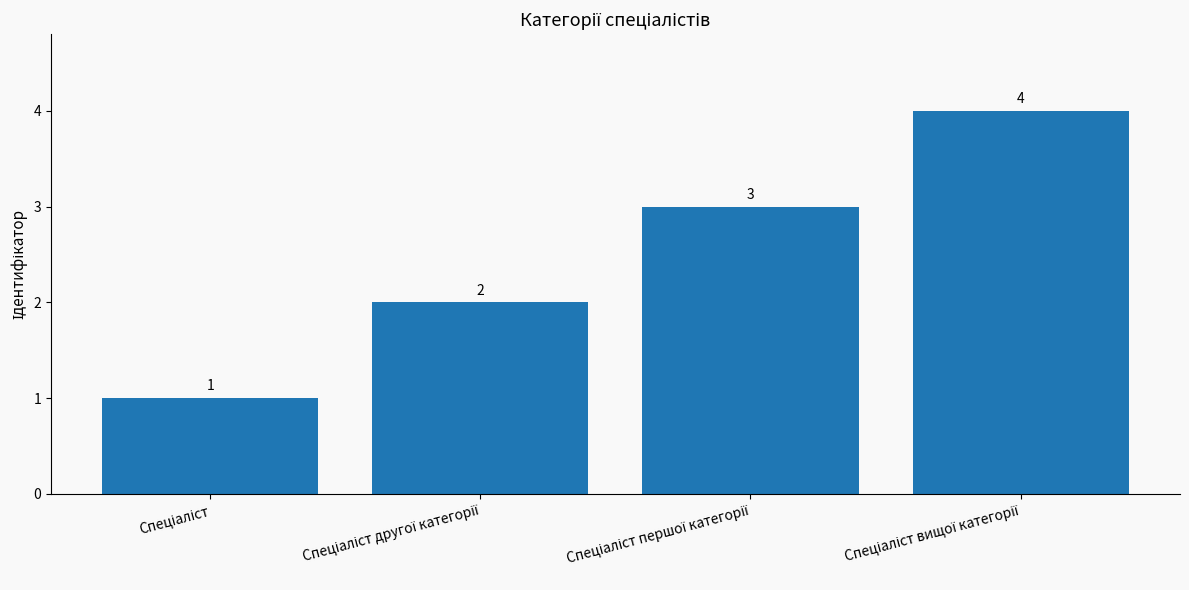

How many data points does each series have?

4